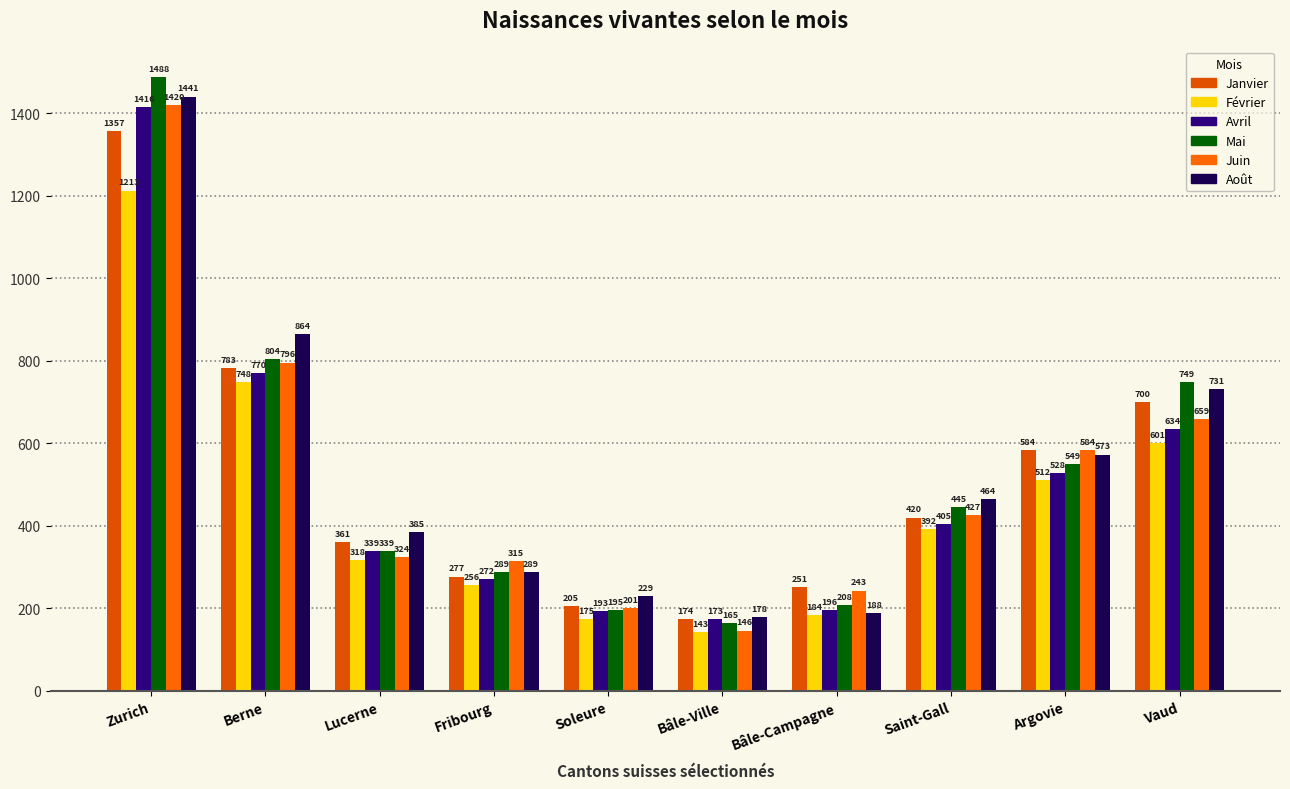

What are all the series names shown in the legend?

Janvier, Février, Avril, Mai, Juin, Août